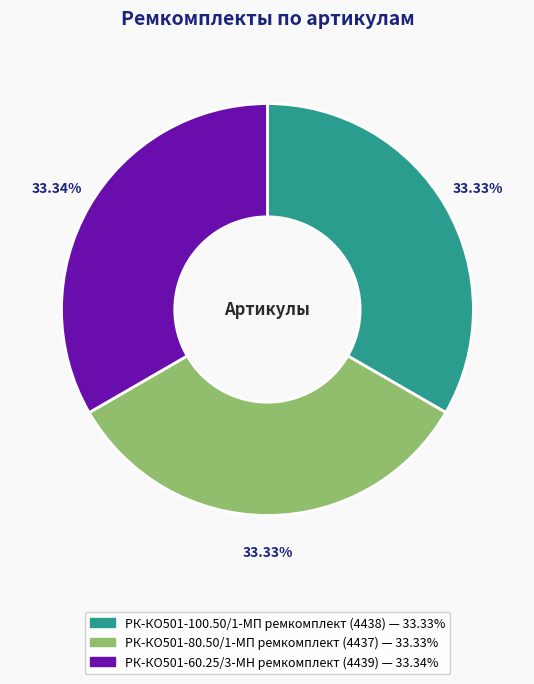

Approximately how many times larger is the value at РК-КО501-100.50/1-МП ремкомплект compared to РК-КО501-60.25/3-МН ремкомплект?

1.0